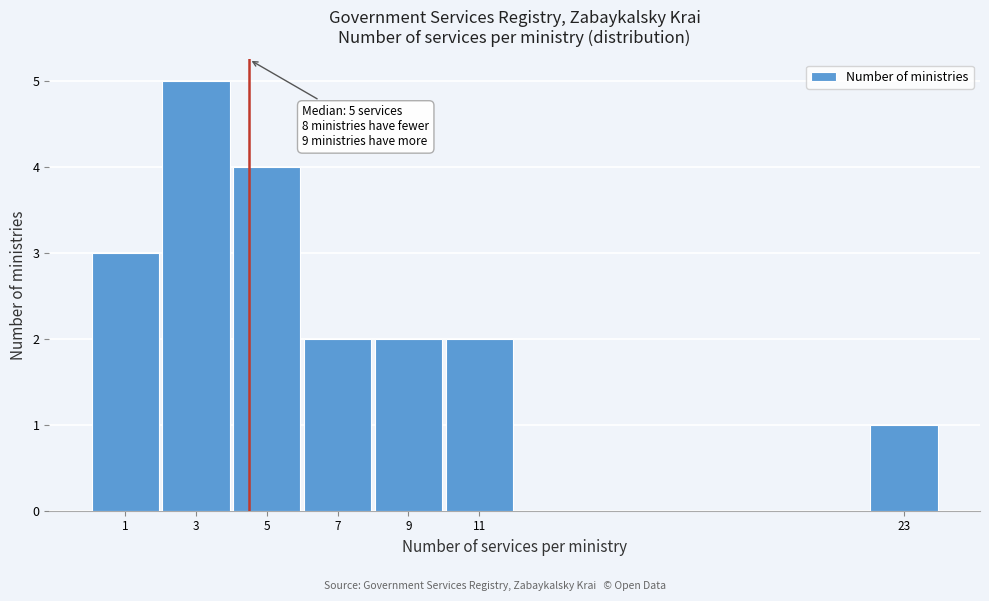

Reading left to right, transcribe all the data shown in this chart.

3	5	4	2	2	2	1